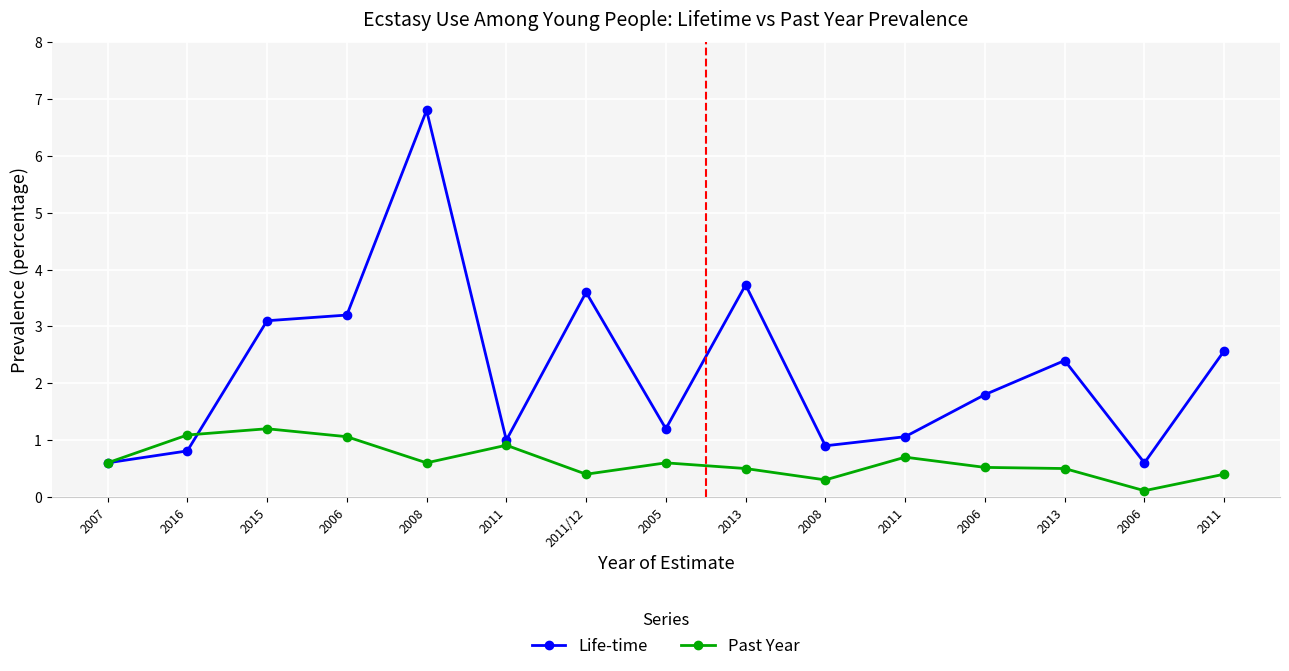

Between 2007 and 2006, which series saw the biggest shift?

Life-time